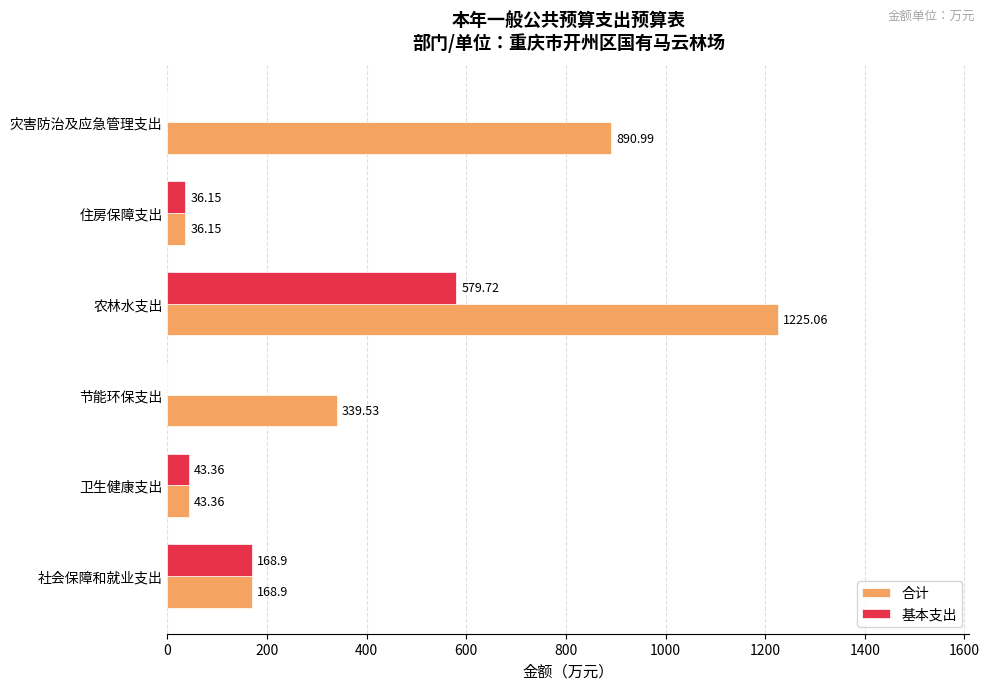

What is the sum of the 基本支出 values at 卫生健康支出 and 社会保障和就业支出?

212.3